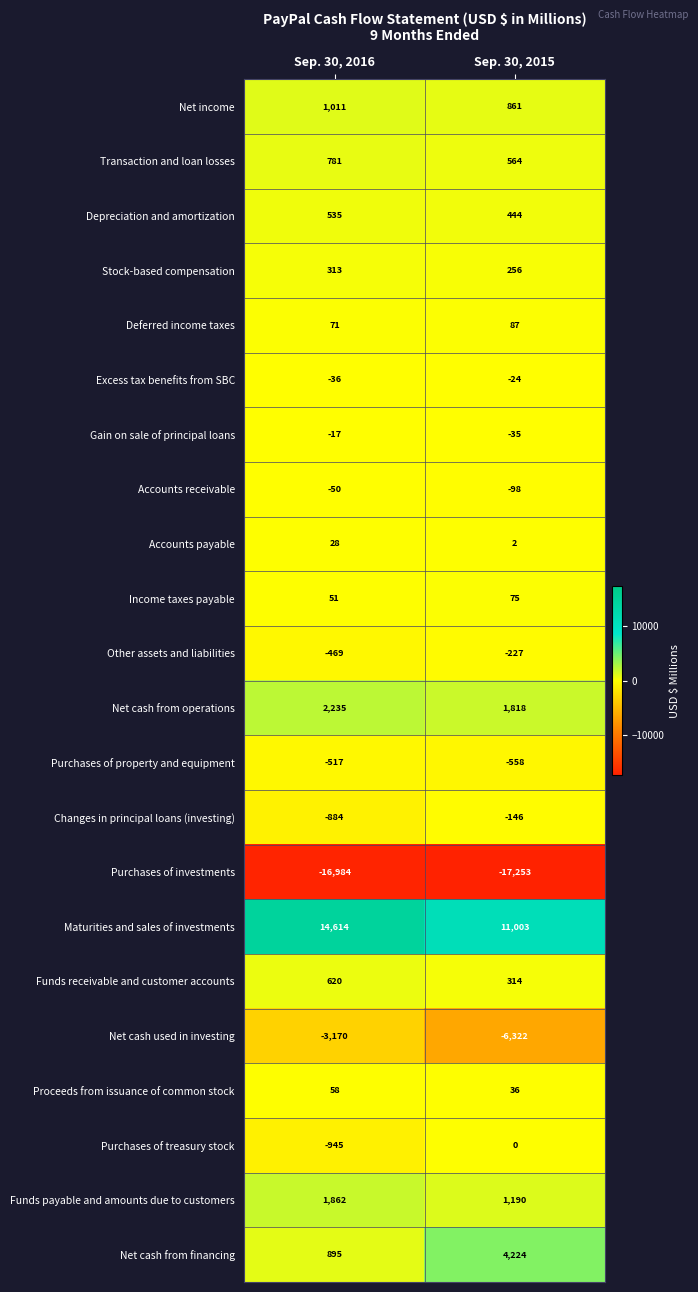

List the series in order of their peak value, lowest first.

Purchases of investments, Net cash used in investing, Purchases of property and equipment, Other assets and liabilities, Changes in principal loans (investing), Accounts receivable, Excess tax benefits from SBC, Gain on sale of principal loans, Purchases of treasury stock, Accounts payable, Proceeds from issuance of common stock, Income taxes payable, Deferred income taxes, Stock-based compensation, Depreciation and amortization, Funds receivable and customer accounts, Transaction and loan losses, Net income, Funds payable and amounts due to customers, Net cash from operations, Net cash from financing, Maturities and sales of investments